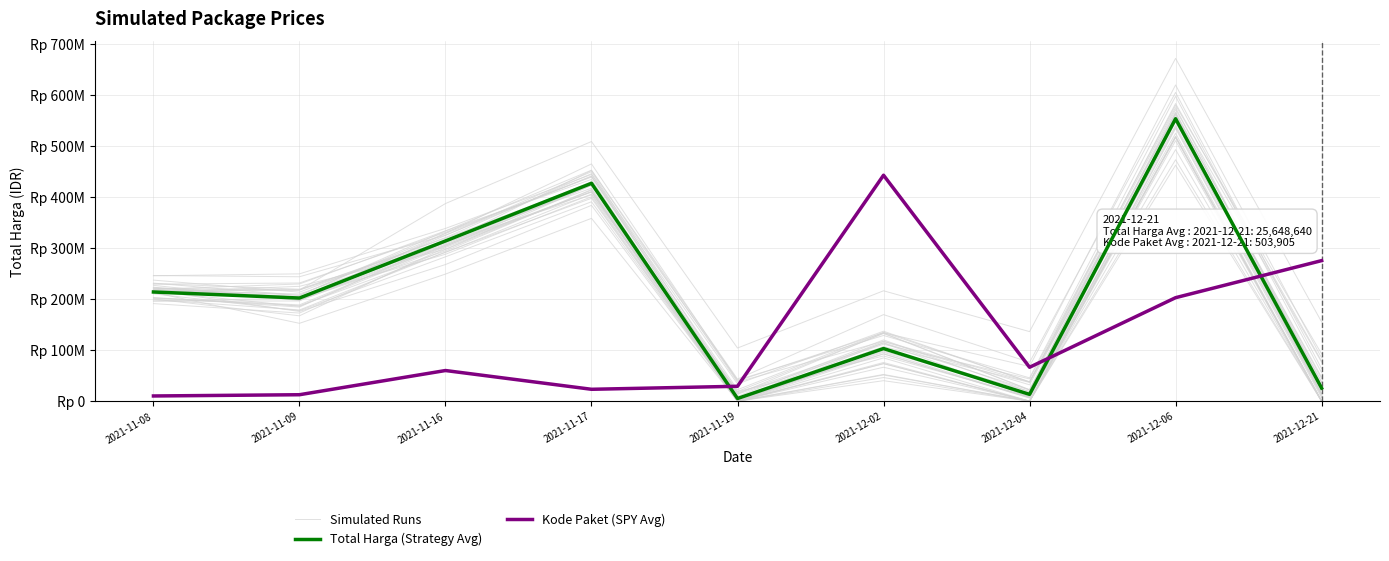

Reading left to right, extract all data points from this chart.

Simulated Runs: 2021-11-08=221275712.3	2021-11-09=207376747.8	2021-11-16=328871175.8	2021-11-17=464637523.7	2021-11-19=39692823.1	2021-12-02=133954045.7	2021-12-04=67946361.0	2021-12-06=619220581.9	2021-12-21=84719406.1
Total Harga (Strategy Avg): 2021-11-08=213825000.0	2021-11-09=202000000.0	2021-11-16=313779100.0	2021-11-17=426700000.0	2021-11-19=5267600.0	2021-12-02=103040877.0	2021-12-04=13345000.0	2021-12-06=553107700.0	2021-12-21=25648640.0
Kode Paket (SPY Avg): 2021-11-08=10209849.3	2021-11-09=12652106.8	2021-11-16=60035508.7	2021-11-17=23295127.7	2021-11-19=29204943.1	2021-12-02=442486160.0	2021-12-04=66406354.1	2021-12-06=202676241.6	2021-12-21=275255154.6